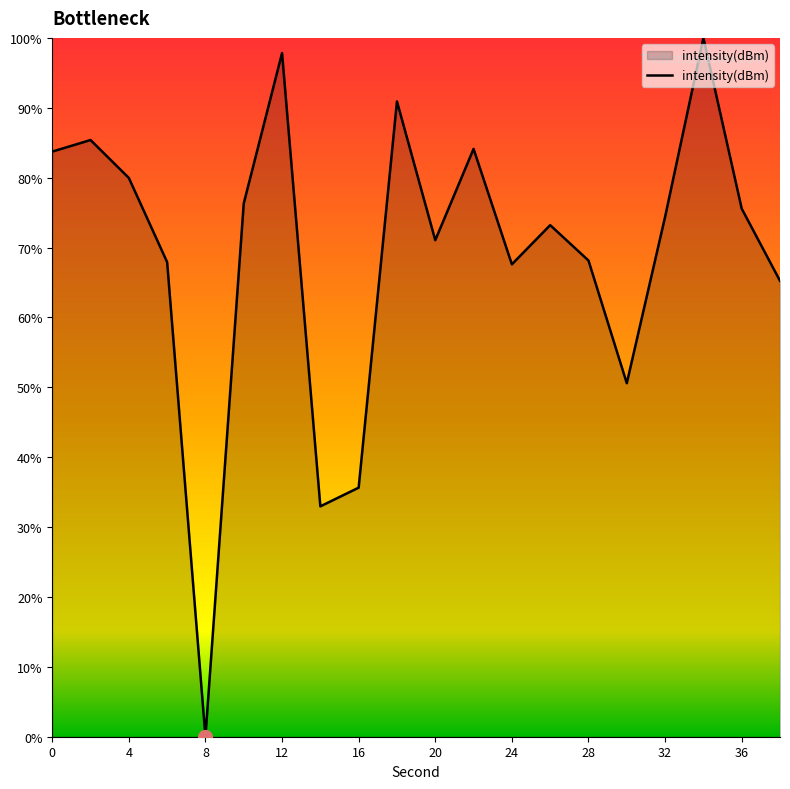

What is the difference between the maximum and minimum values?

100.0